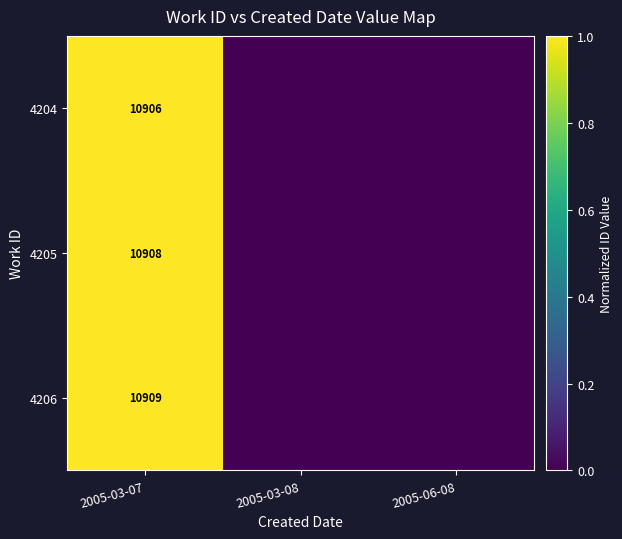

The 4206 series shows 10909 at 2005-03-07. True or false?

True